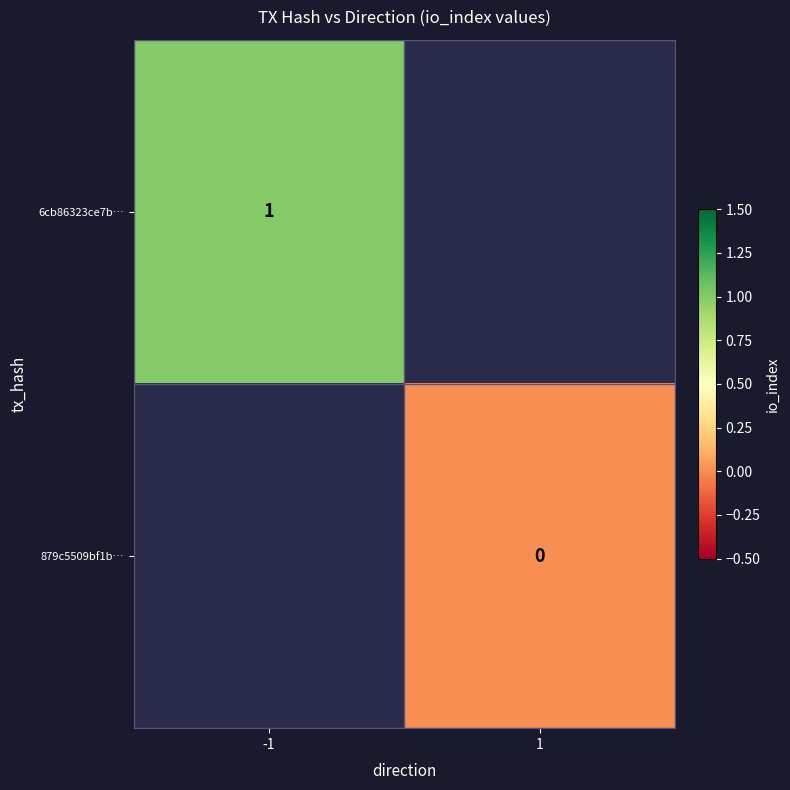

List the labels in order of 6cb86323ce7b… value, smallest first.

-1, 1